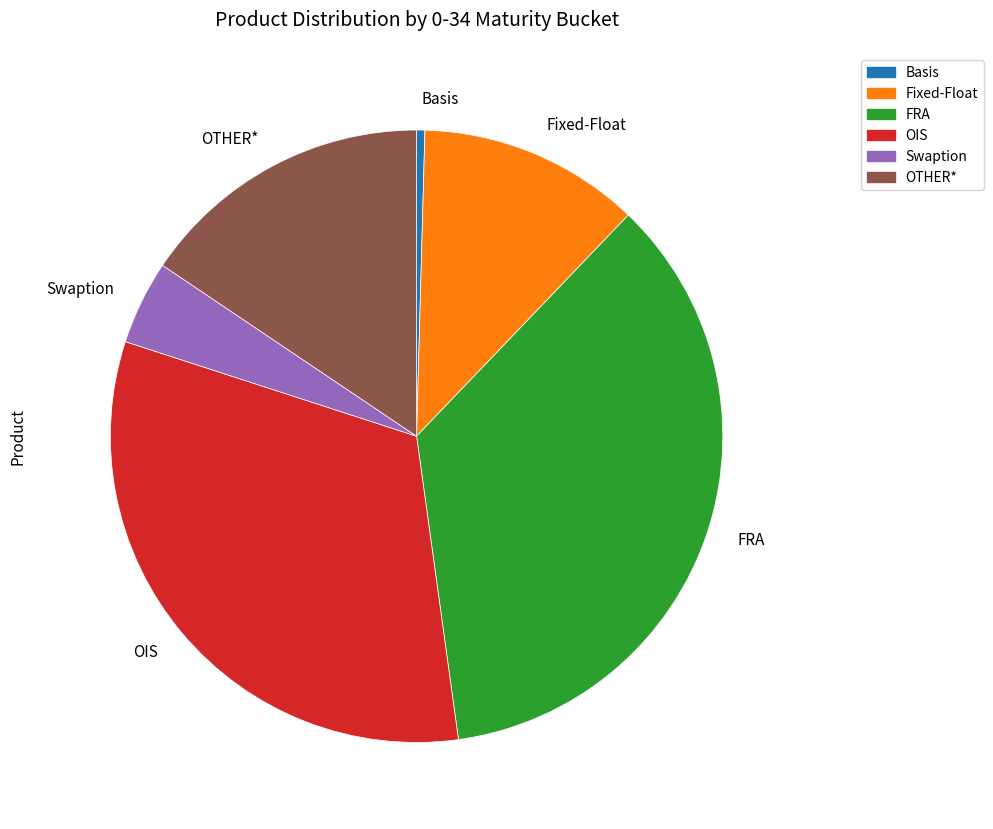

Between Fixed-Float and OIS, which is larger?

OIS